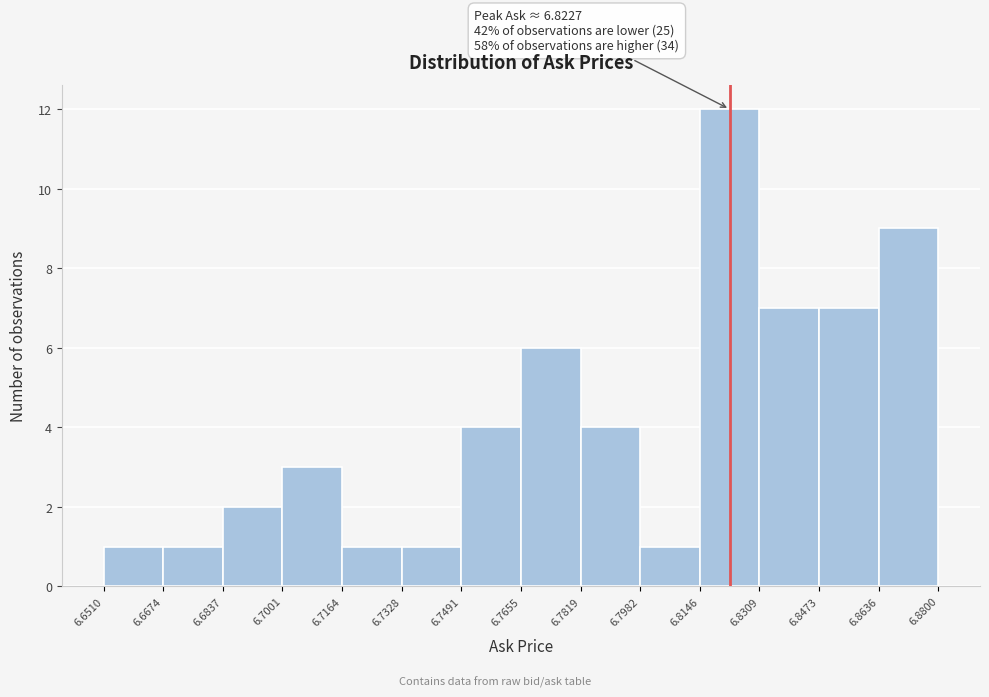

Over which range of the x-axis is the bar tallest?

6.8146 to 6.8309